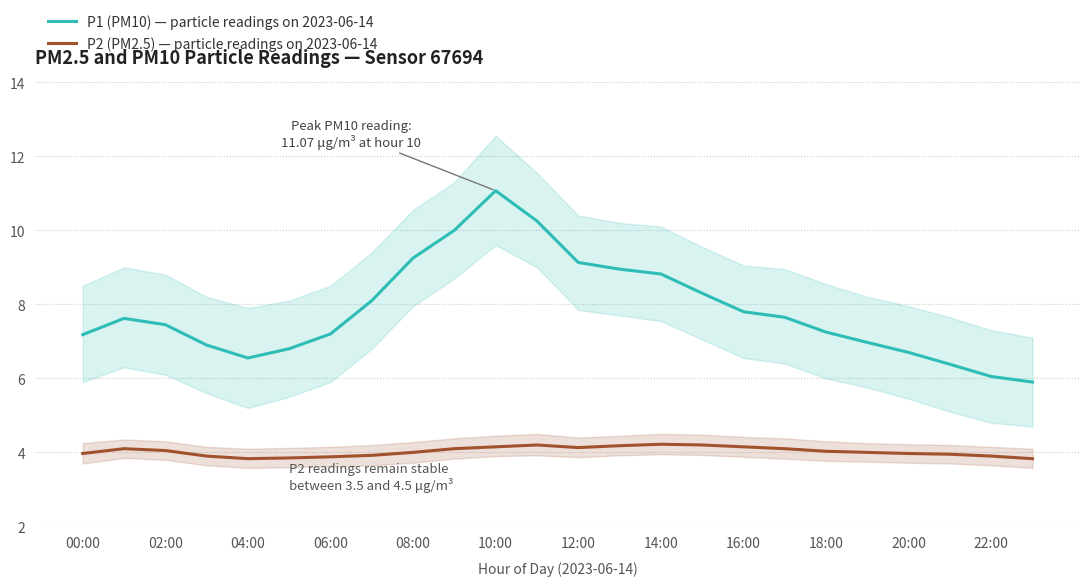

What is the smallest value displayed?

3.8